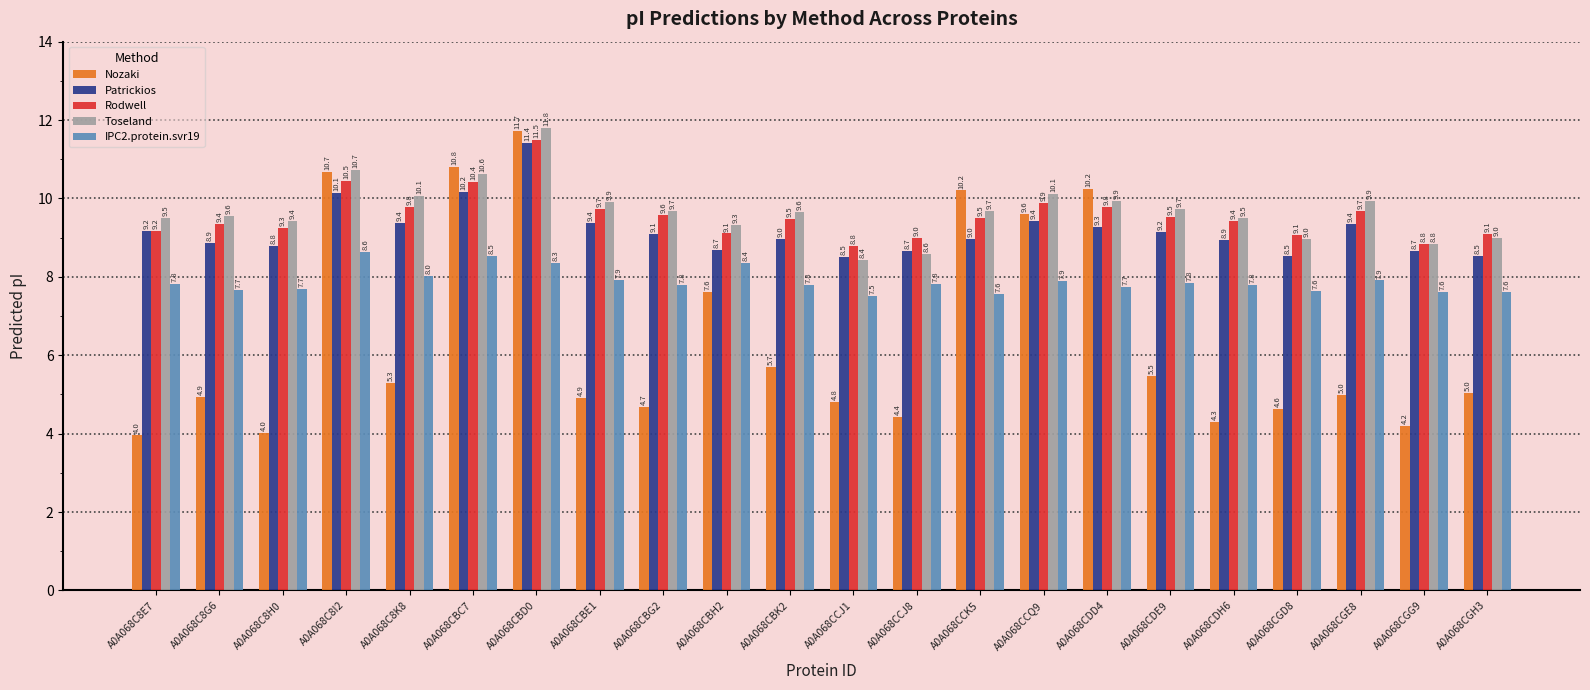

Between A0A068C8H0 and A0A068CGD8, which series saw the biggest shift?

Nozaki